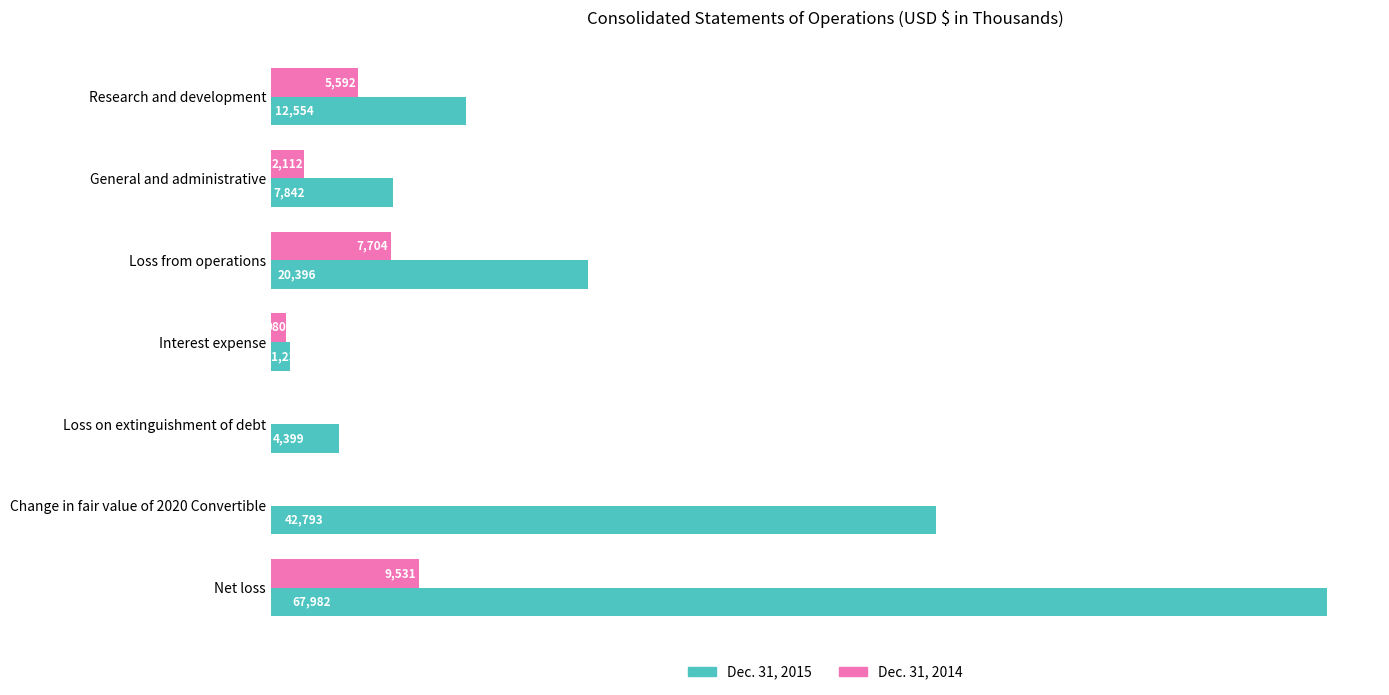

At which category is the sum across all series the highest?

Net loss